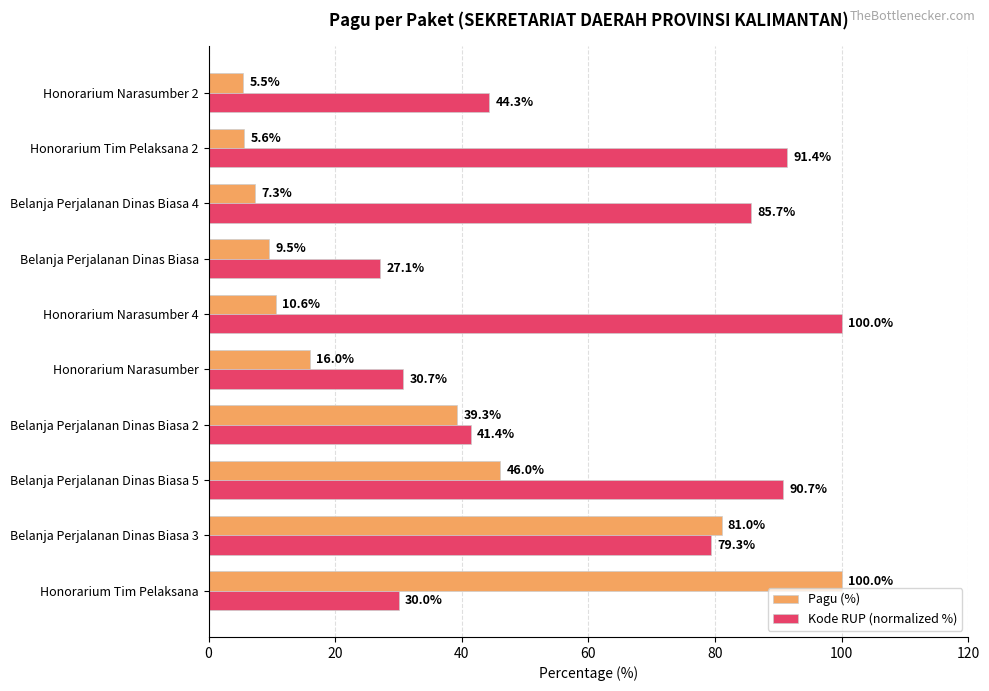

Is it true that Kode RUP (normalized %) equals 57.2 at Honorarium Narasumber 4?

False